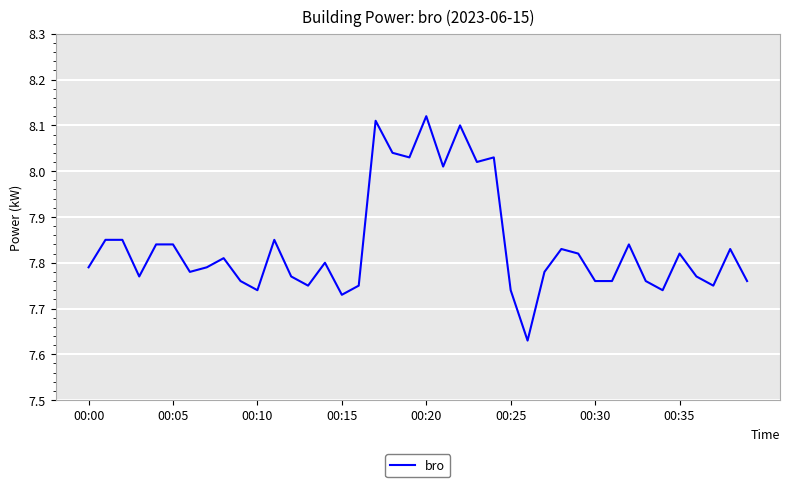

How many lines are shown in the chart?

1